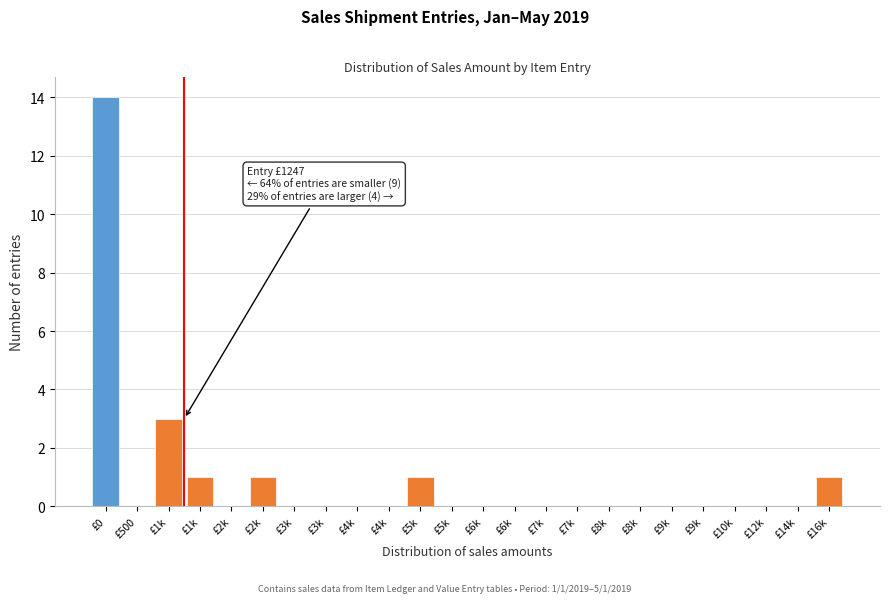

Count the number of categories in the chart.

24